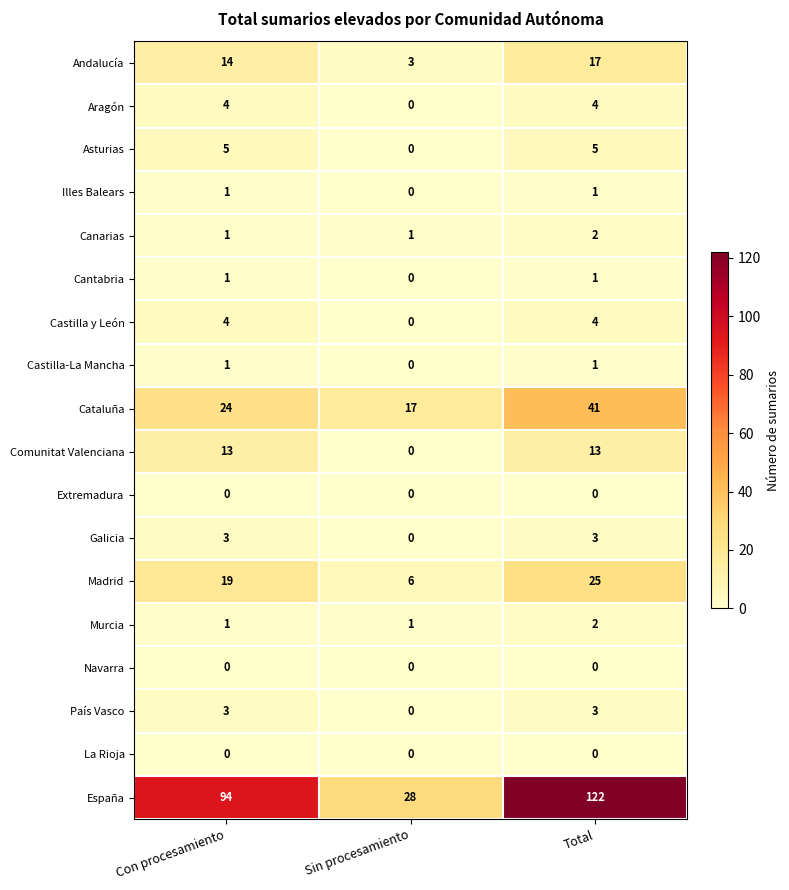

What is the difference between the España values at Con procesamiento and Sin procesamiento?

66